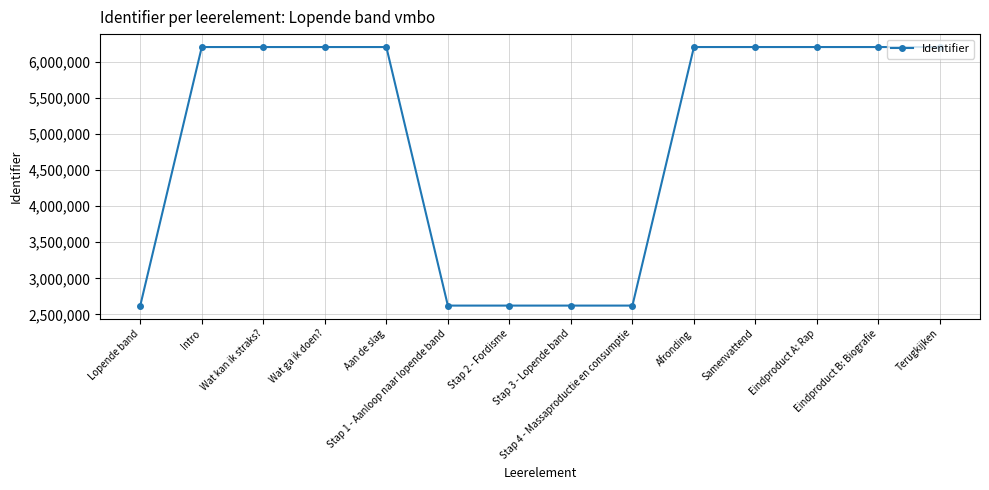

What value does the data have at Stap 1 - Aanloop naar lopende band, to the nearest 100?

2623000